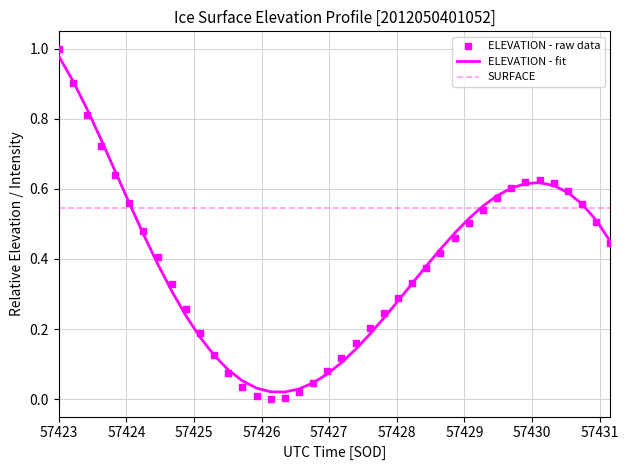

Is the value of ELEVATION - raw data at 22 greater than the value of SURFACE at 38?

No